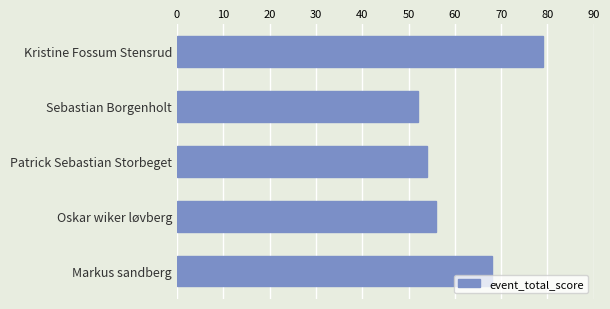

Count the number of data series in this chart.

1